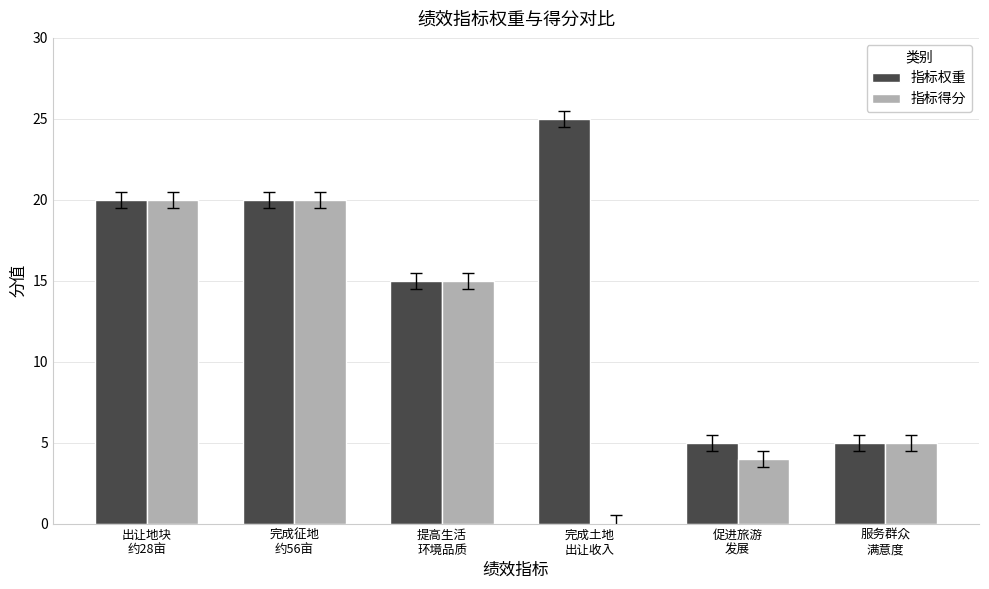

The 指标权重 series shows 27 at 提高生活
环境品质. True or false?

False